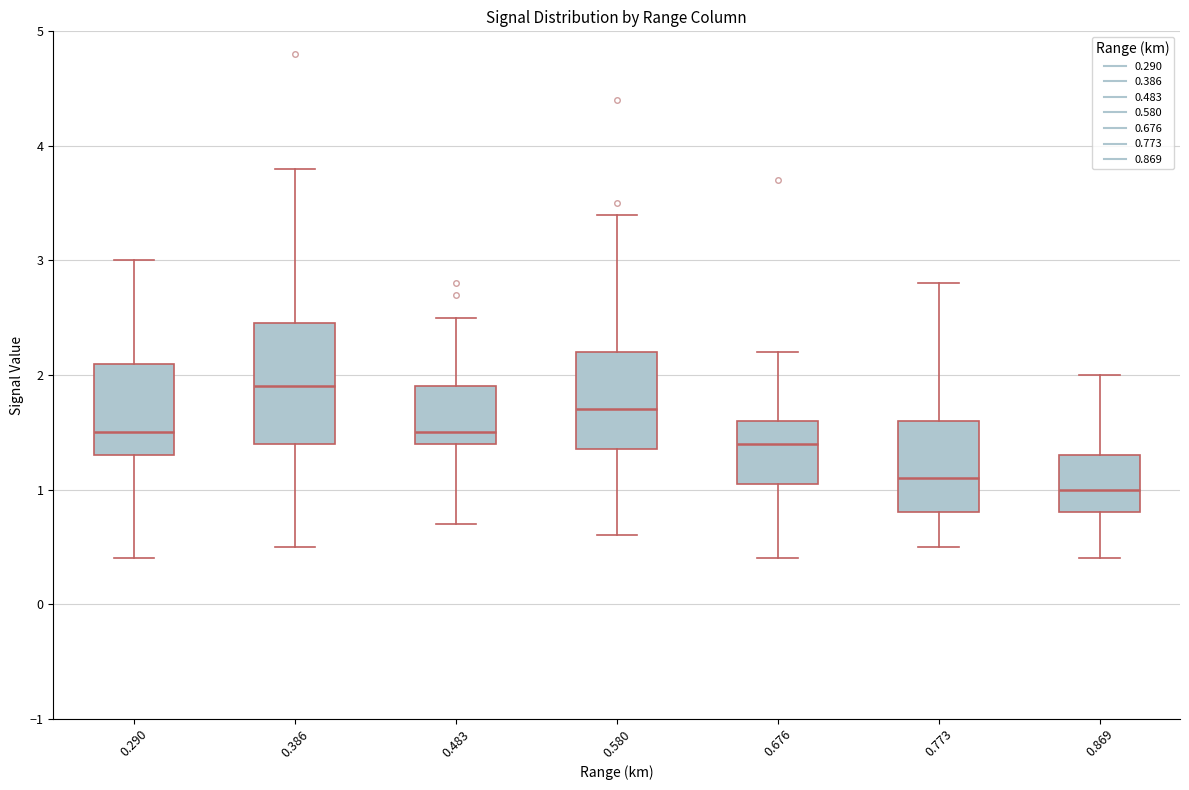

Which box's median line is the highest?

0.386